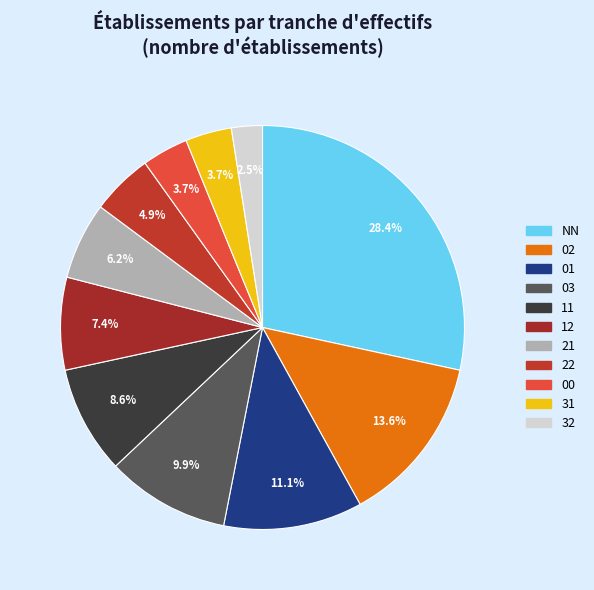

To the nearest percent, what is the average slice percentage?

9%